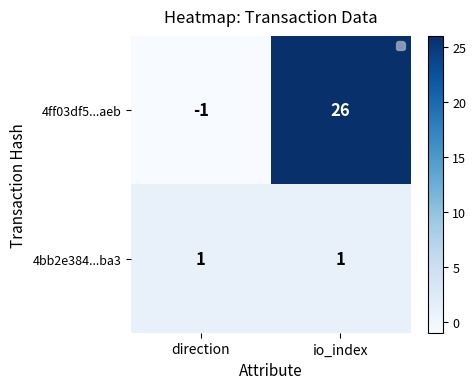

Reading left to right, what are all the values shown in this chart?

4ff03df5...aeb: -1	26
4bb2e384...ba3: 1	1